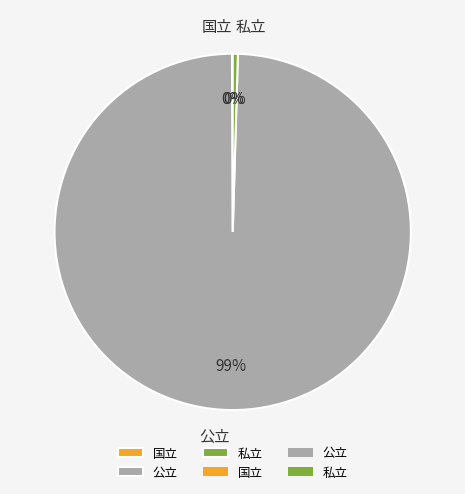

True or false: 私立 accounts for 0% of the total.

True